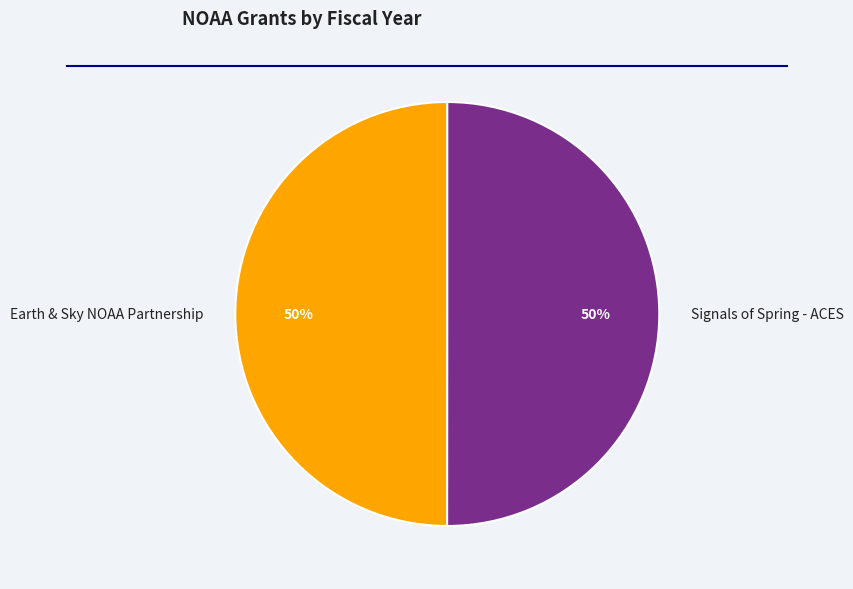

To the nearest percent, what percentage of the pie is Earth & Sky NOAA Partnership?

50%